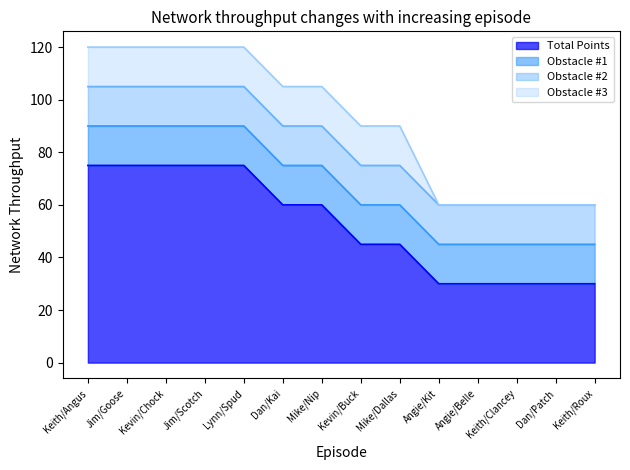

The Obstacle #3 series shows 15 at Mike/Dallas. True or false?

True